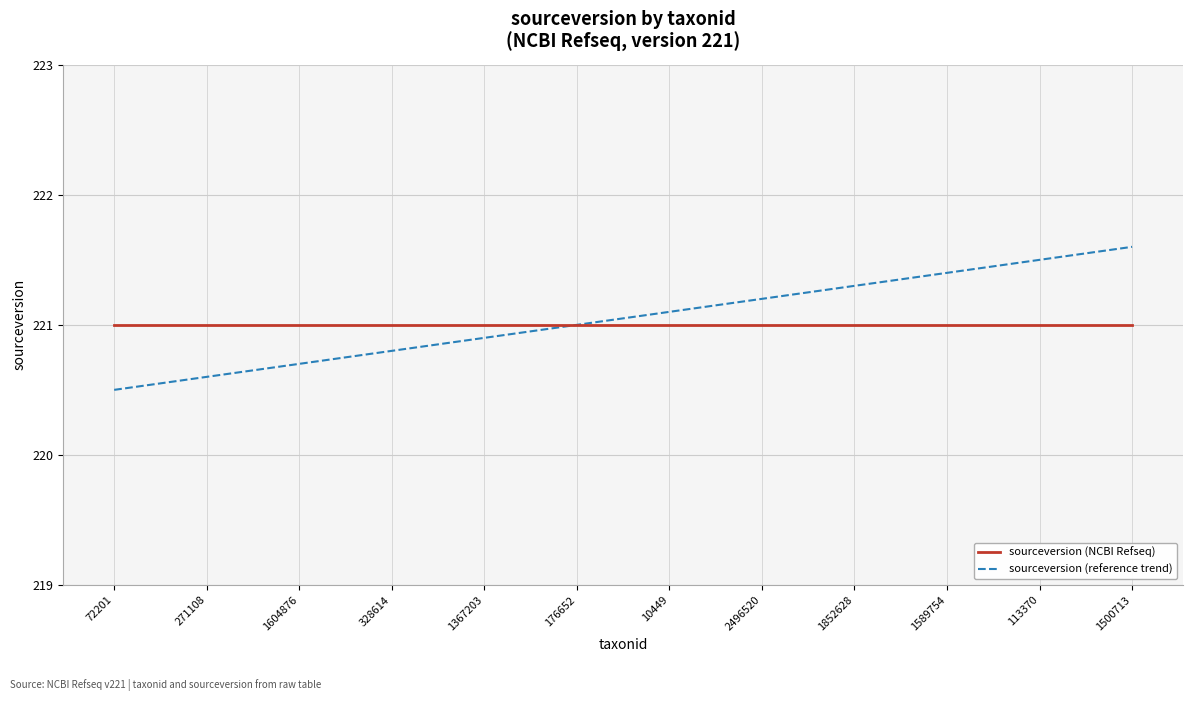

What is the lowest value of the sourceversion (NCBI Refseq) series?

221.0